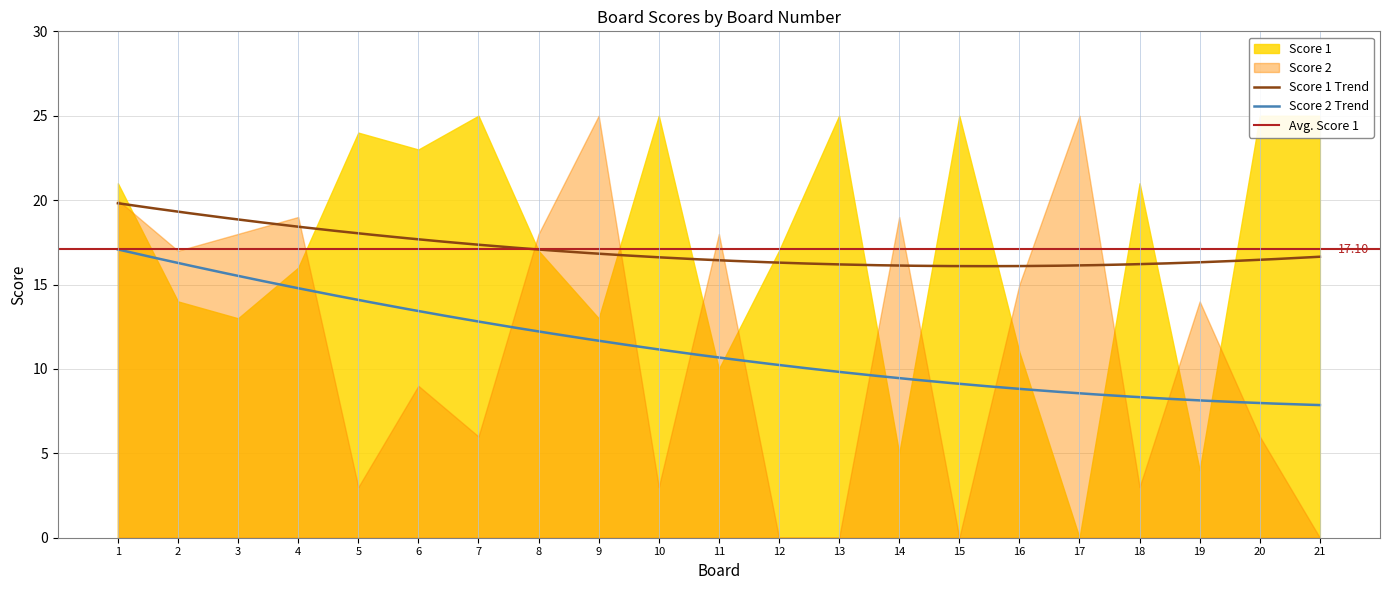

Which series changed the most between 11 and 14?

Score 1